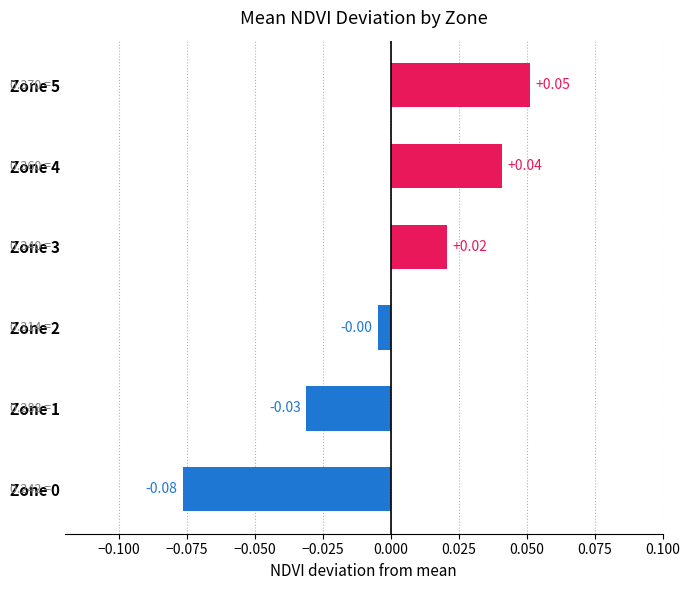

Between Zone 4 and Zone 5, which is larger?

Zone 5